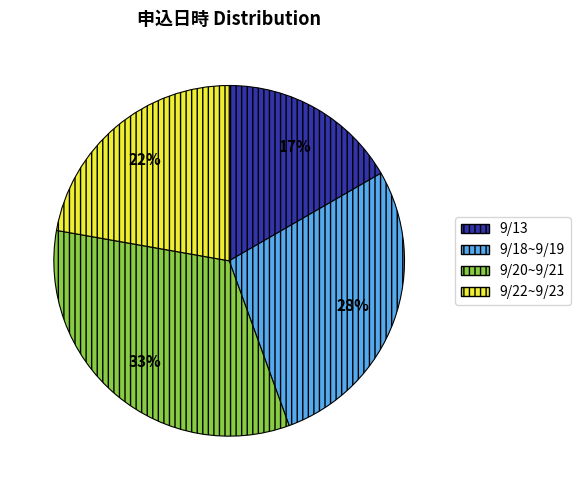

To the nearest percent, what portion does 9/18~9/19 represent?

28%